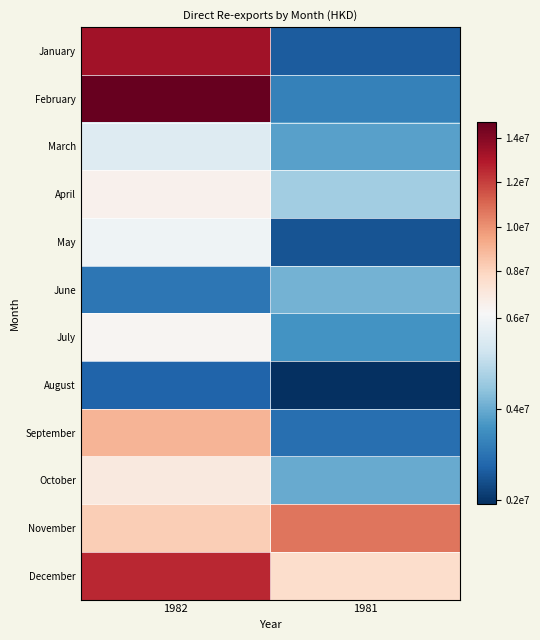

Which series has the largest range (max minus min)?

February